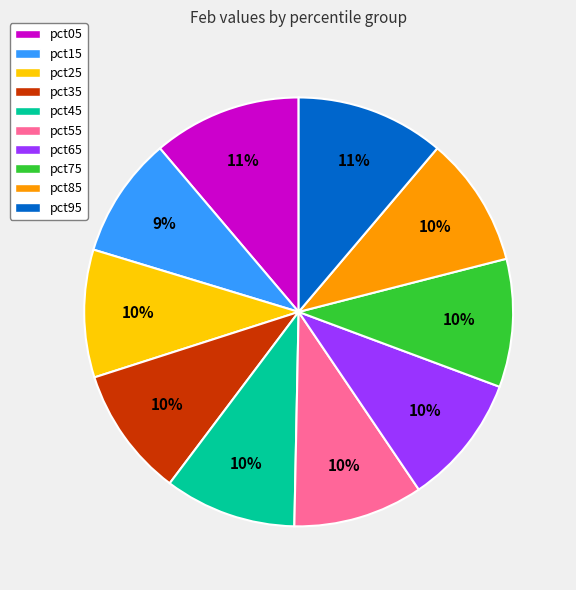

Is it true that pct05 is 2% of the pie?

False